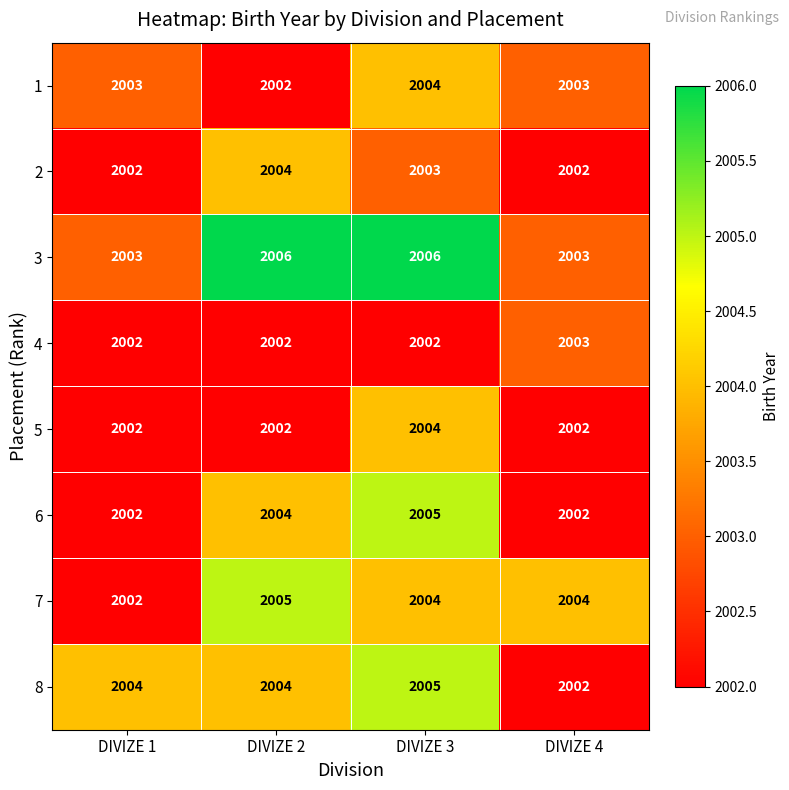

The value of 8 at DIVIZE 1 is 3008. True or false?

False